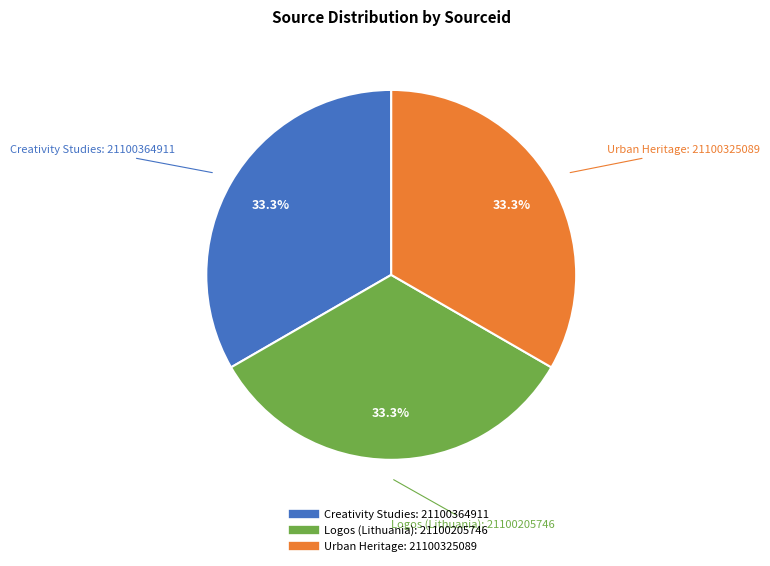

How many segments does this pie chart have?

3